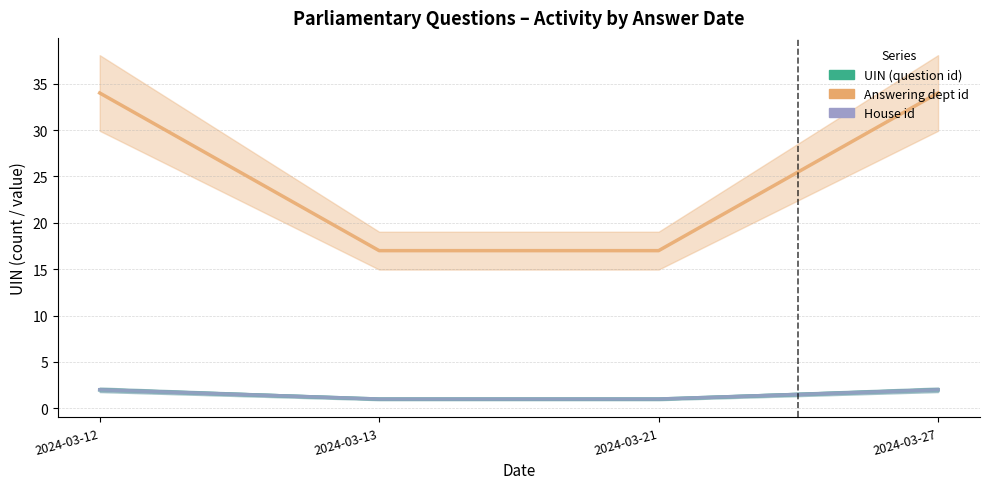

Is it true that Answering dept id equals 17 at 2024-03-13?

True